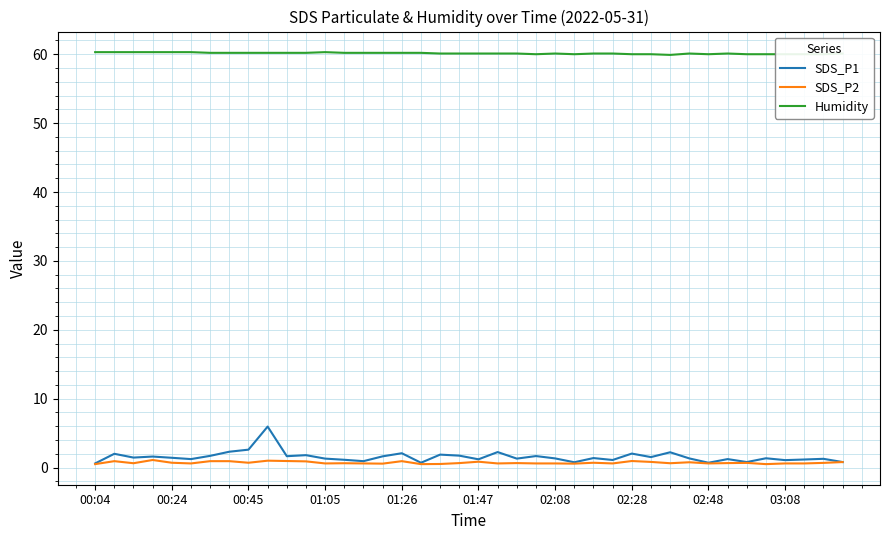

Which series has the largest range (max minus min)?

SDS_P1